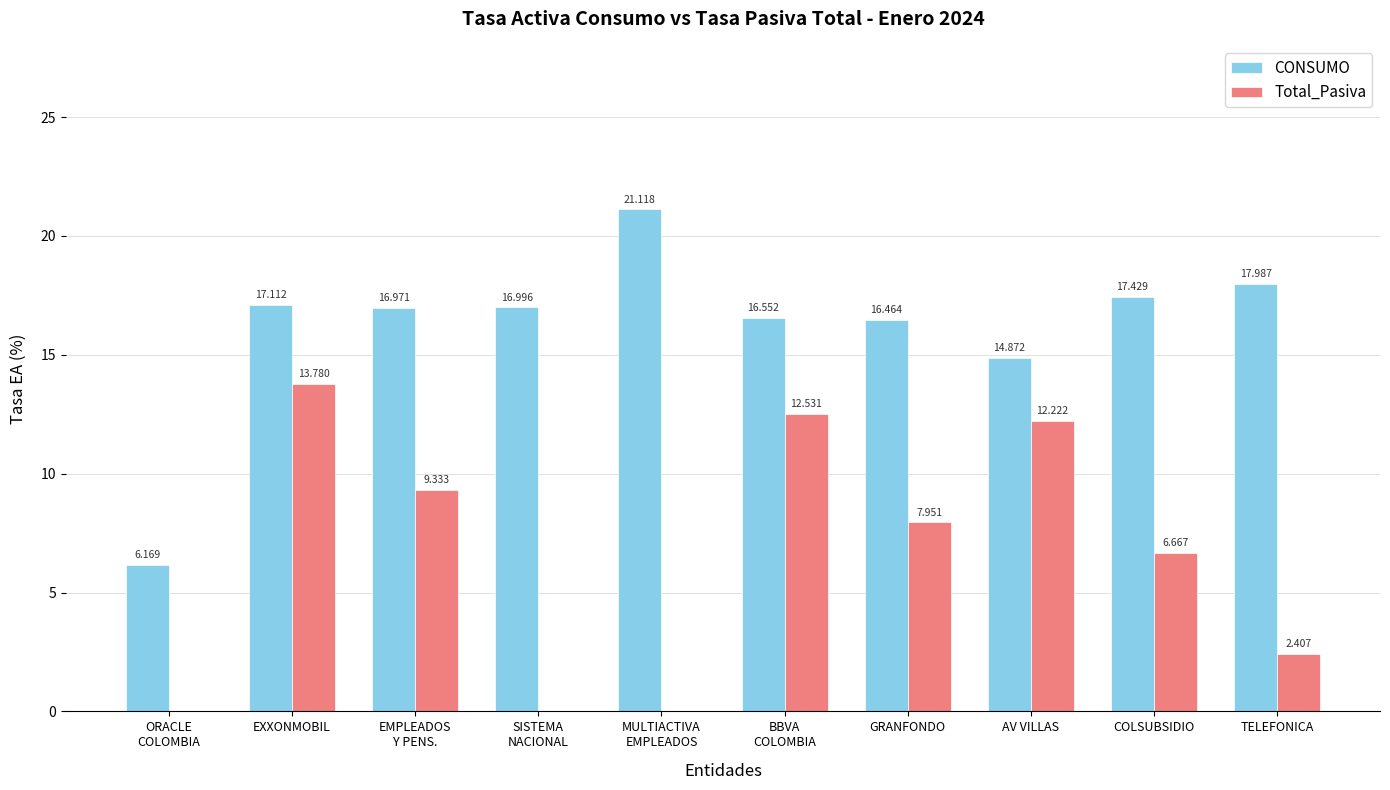

Is it true that Total_Pasiva equals 8.0 at EXXONMOBIL?

False